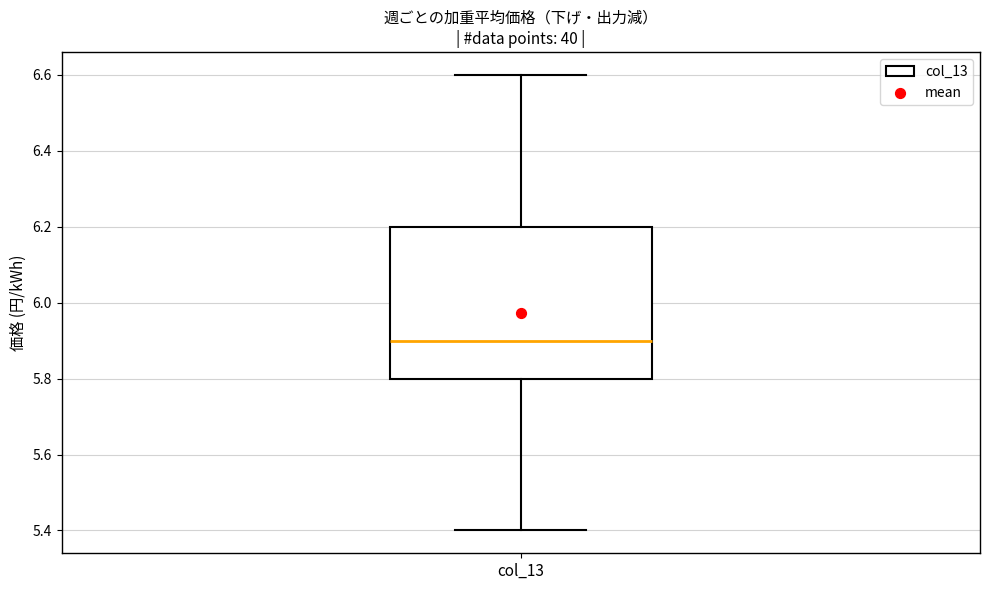

Read this box plot against the y-axis: the position of the median line, the range covered by the box, and the ends of both whiskers. The values are not printed on the chart, so give them approximately, as read against the axis.

median 5.9, box 5.8 to 6.2, whiskers 5.4 to 6.6